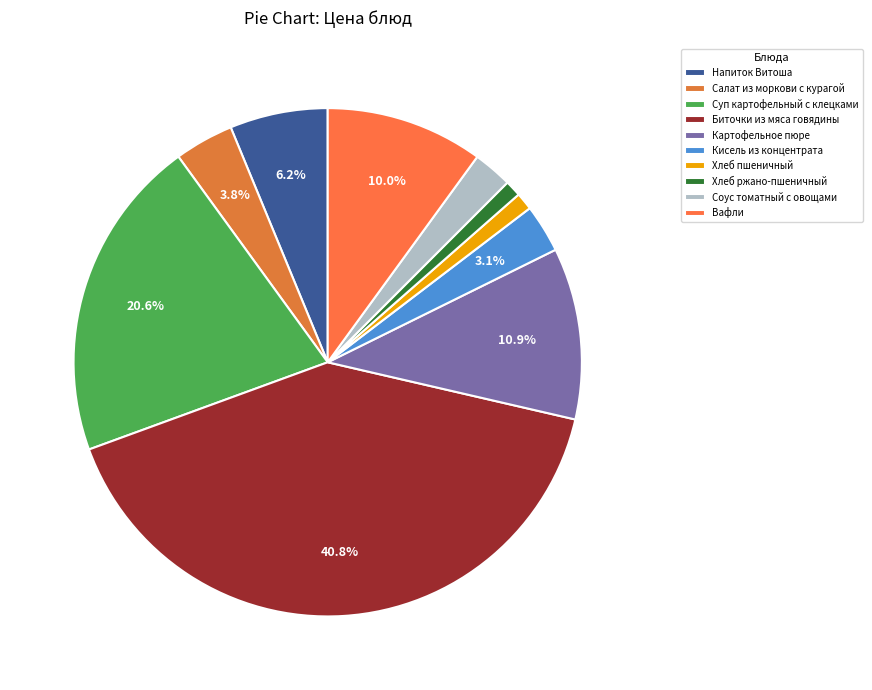

What portion of the pie excludes Суп картофельный с клецками?

79.4%